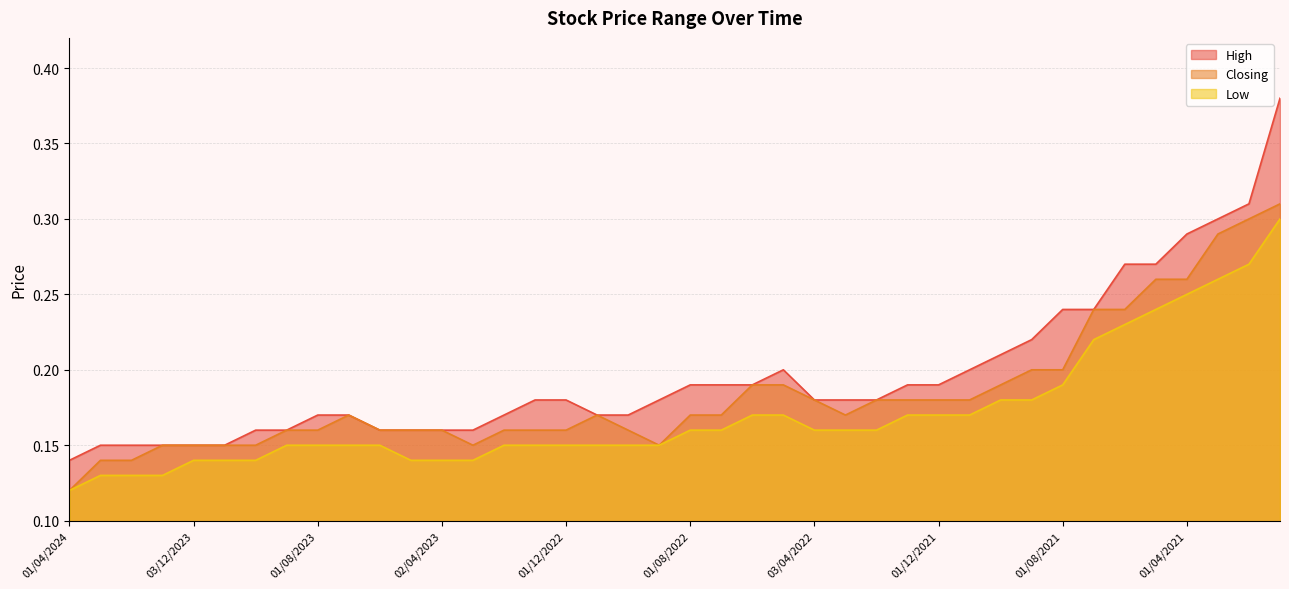

True or false: Low and Closing cross at least once.

False